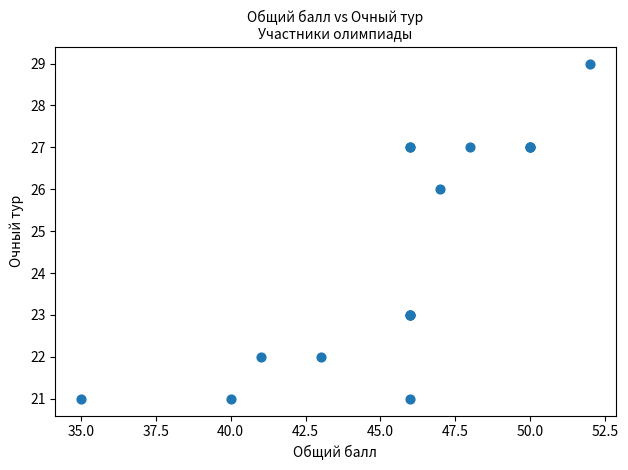

What Y value in the scatter plot is closest to 25?

26